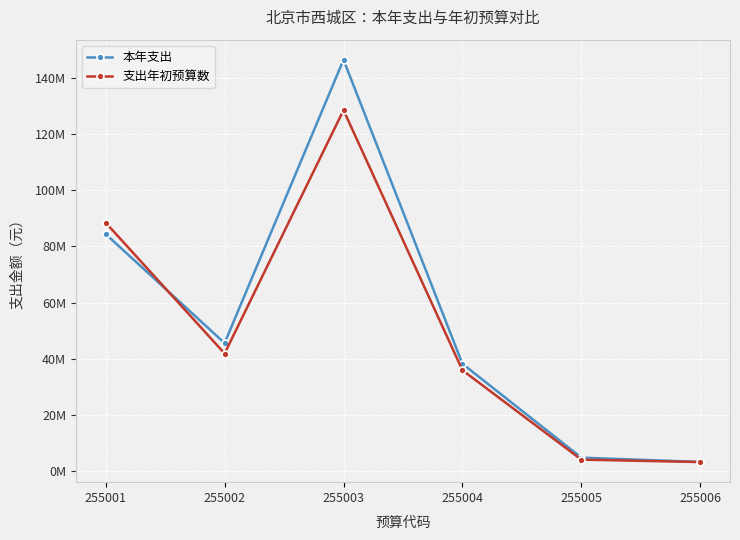

Read the 支出年初预算数 value at 255003.

128465384.5